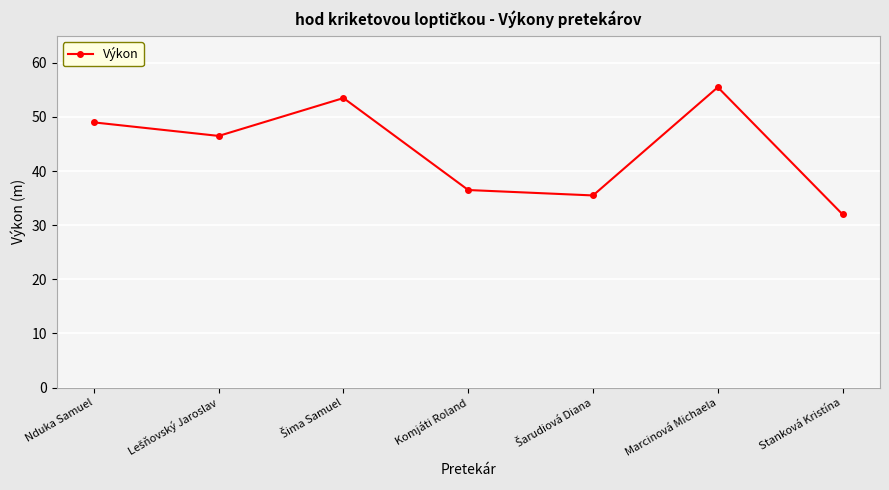

How many points are higher than both their immediate neighbors (excluding endpoints)?

2